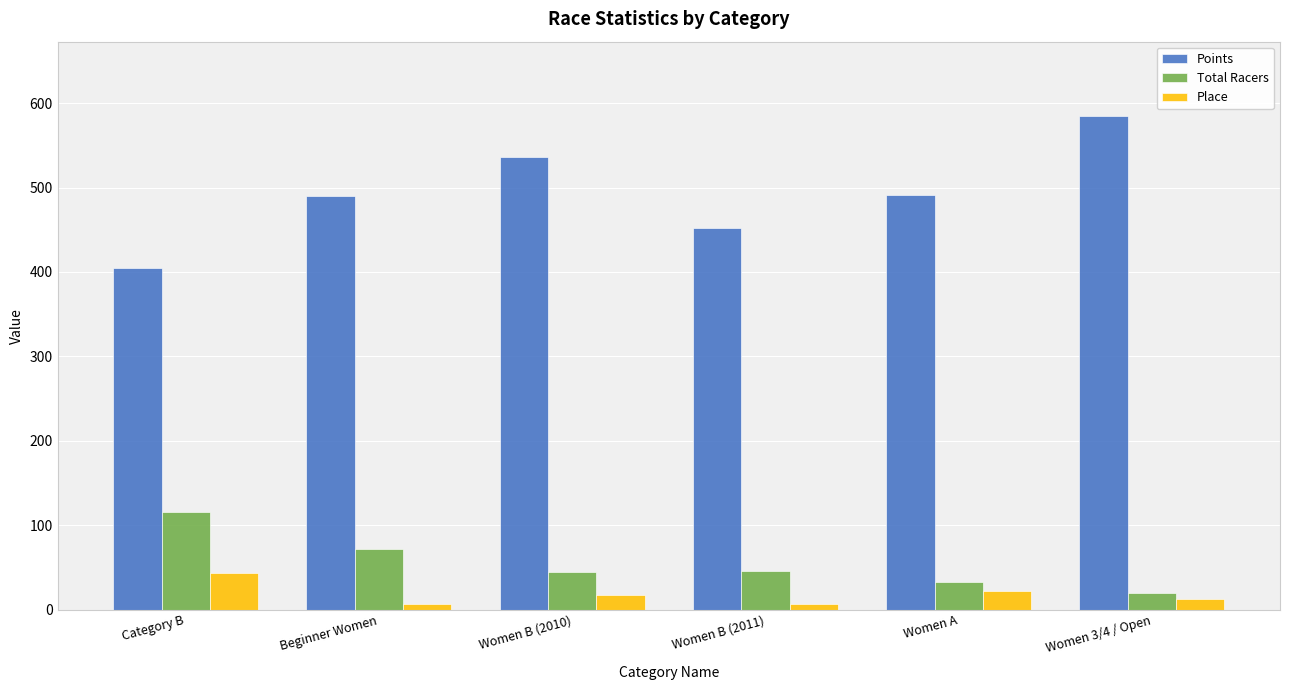

How many data points does each series have?

6